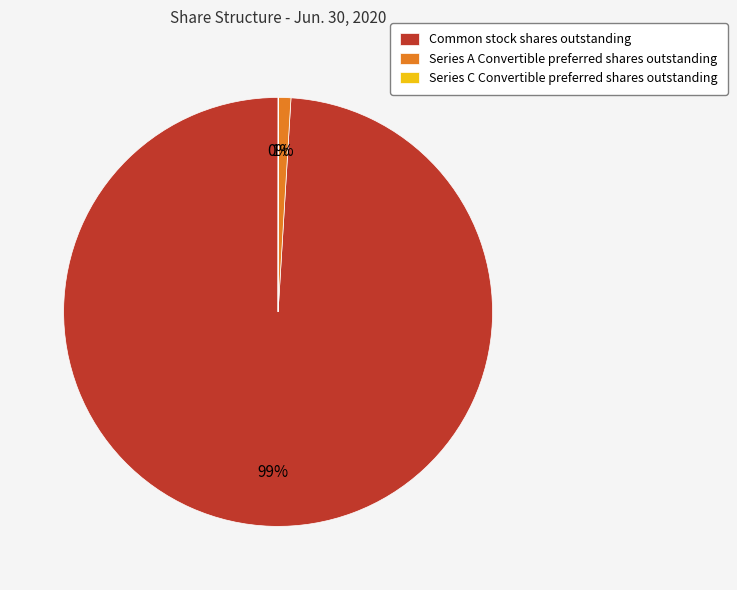

What percentage is the Common stock shares outstanding slice, to the nearest percent?

99%